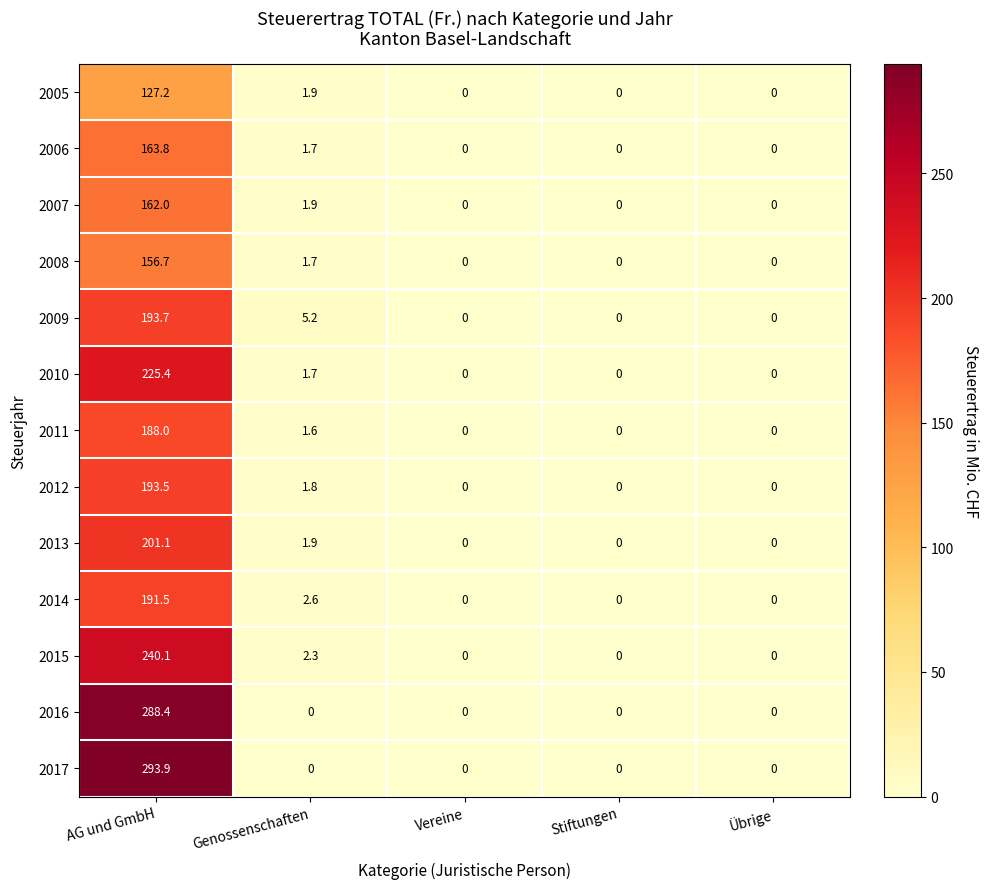

How many data points in 2014 are above 0?

2